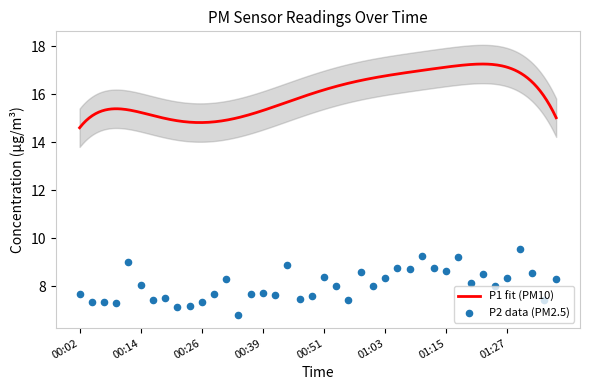

What is the change in value from 00:04 to 01:20?

+0.8